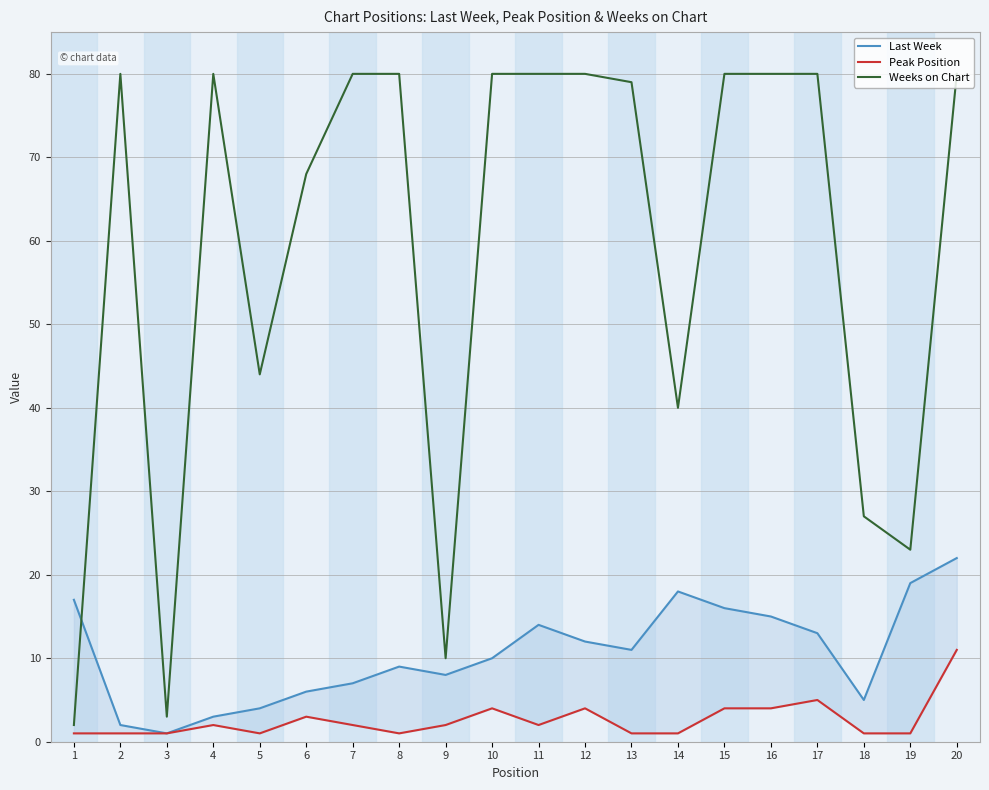

How many lines are shown in the chart?

3